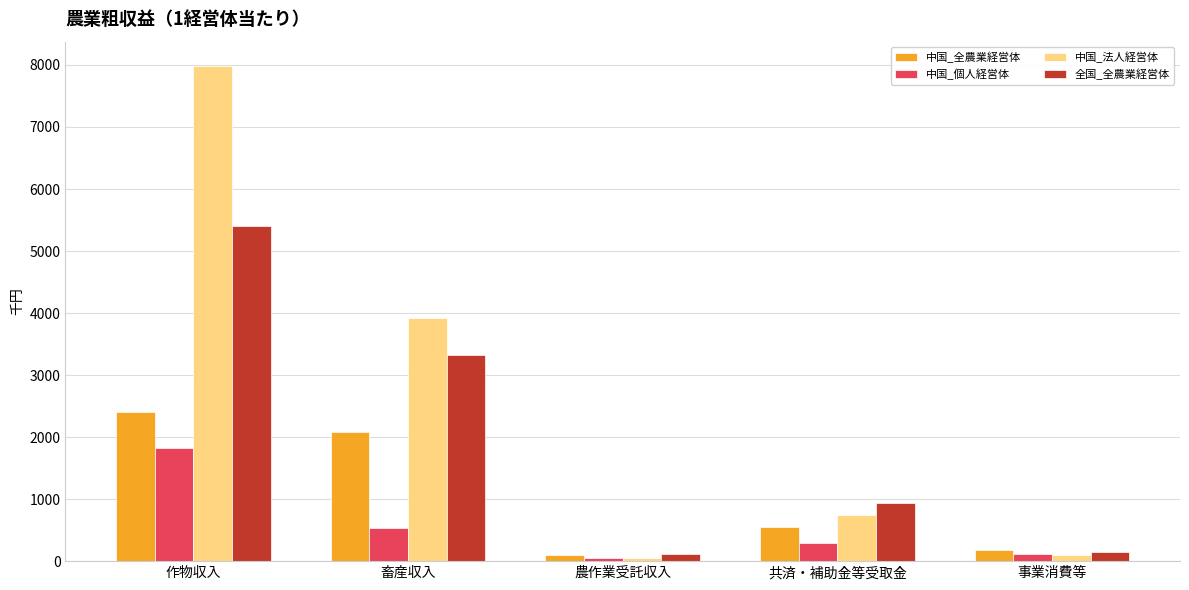

List the series in order of their overall mean, lowest first.

中国_個人経営体, 中国_全農業経営体, 全国_全農業経営体, 中国_法人経営体